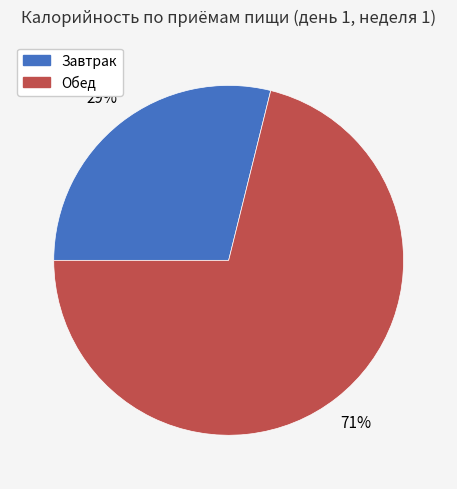

Count the number of slices in the pie.

2